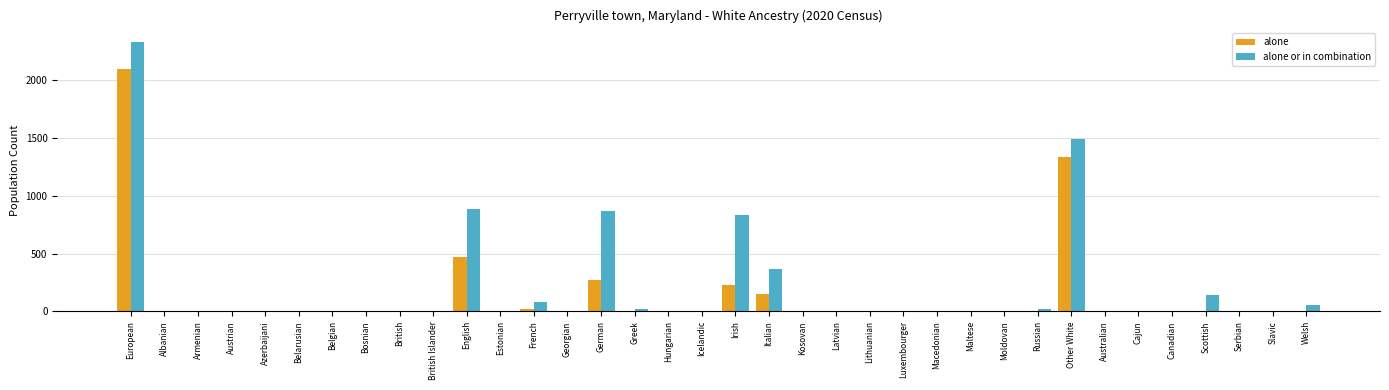

Is the value of alone at Irish greater than the value of alone or in combination at Moldovan?

Yes